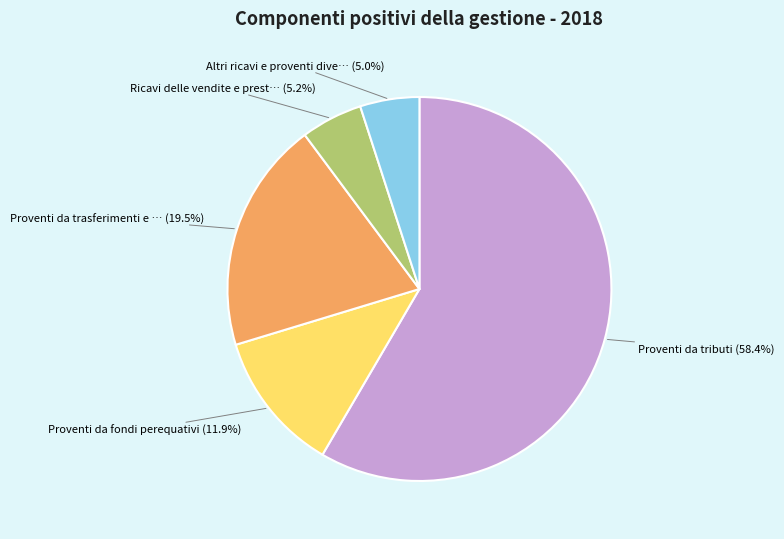

Is there any slice that represents more than half of the pie?

Yes